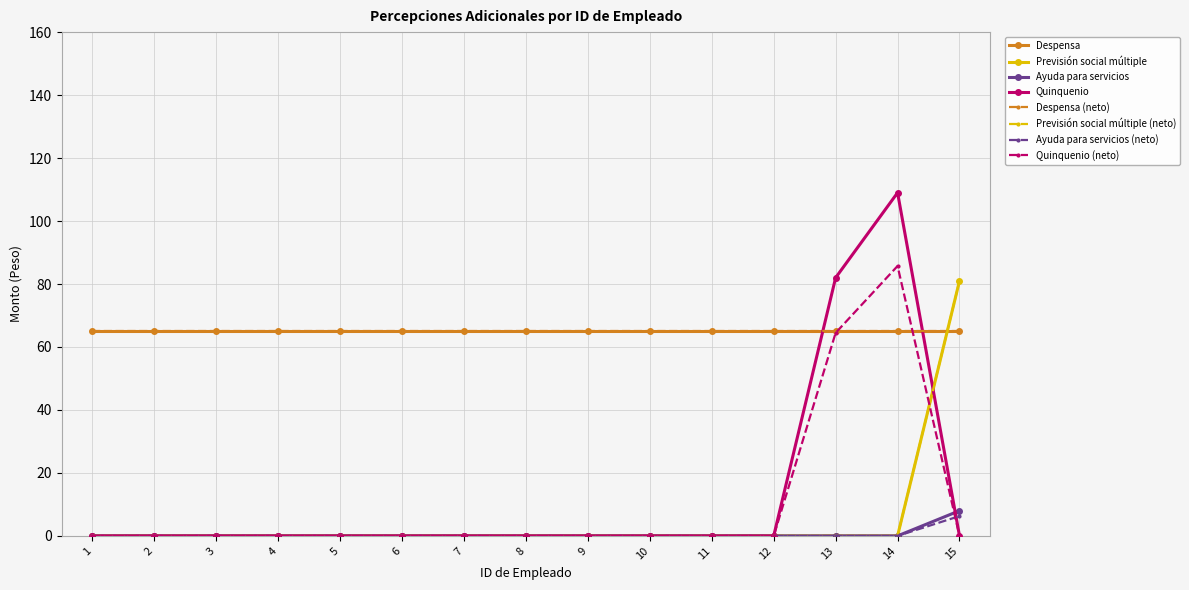

Which series has the largest range (max minus min)?

Quinquenio